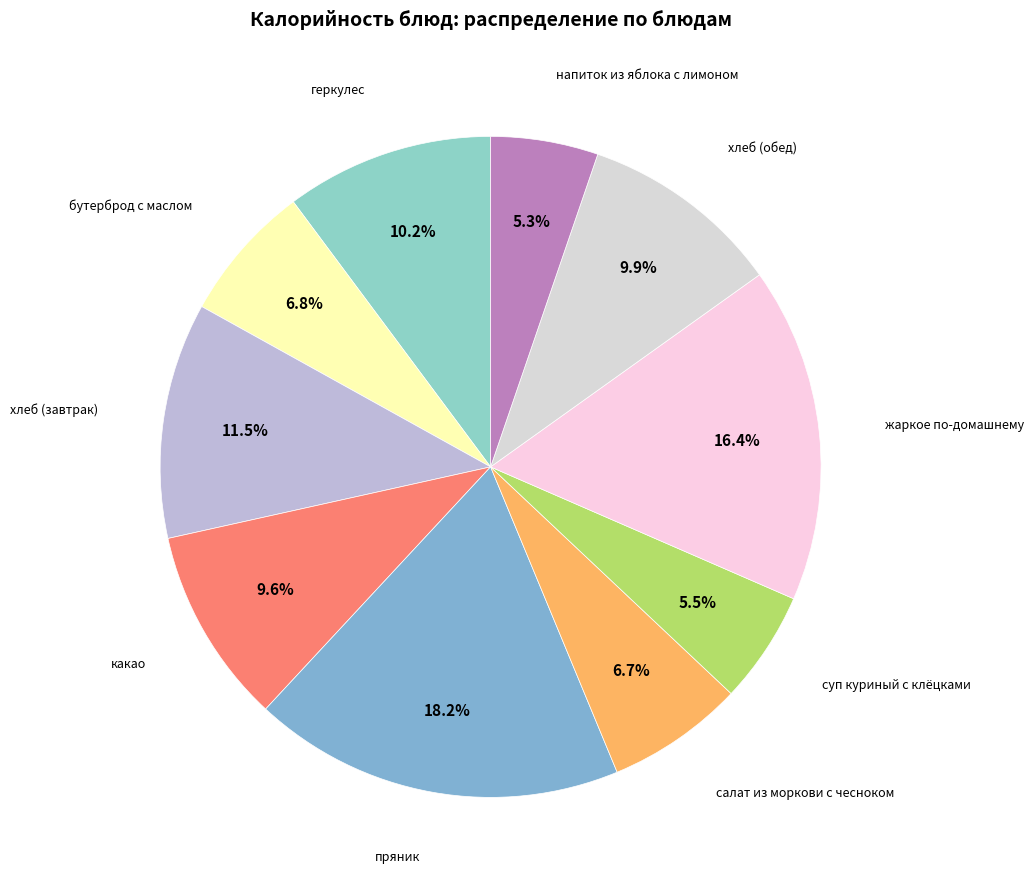

Is there a majority slice in this chart?

No